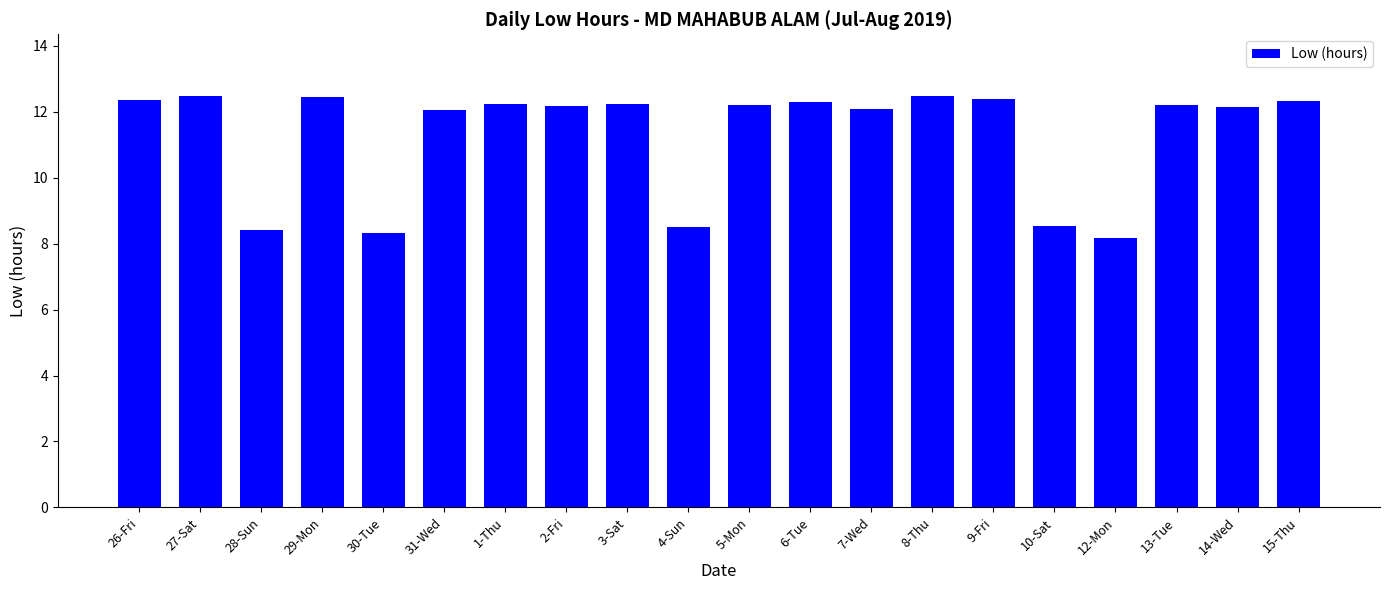

Approximately how many times larger is the value at 10-Sat compared to 15-Thu?

0.7